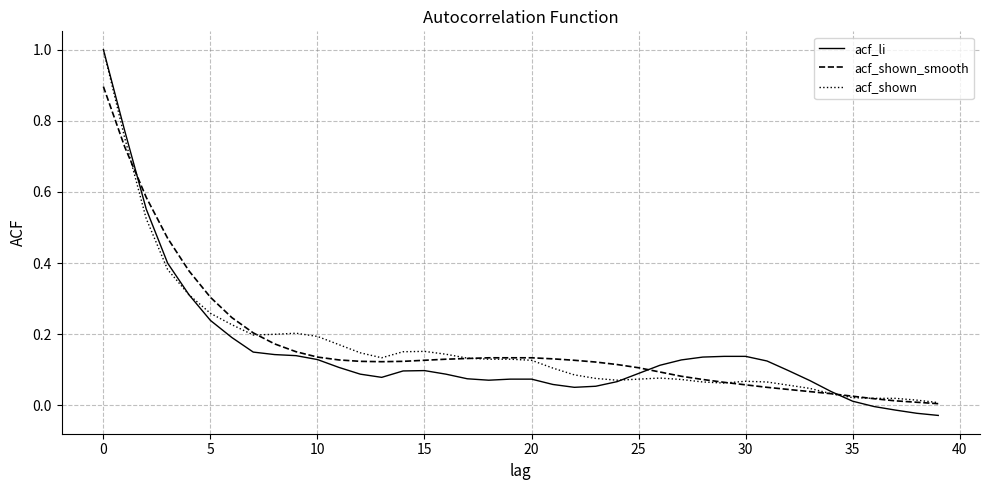

What is the maximum value for acf_li?

1.0